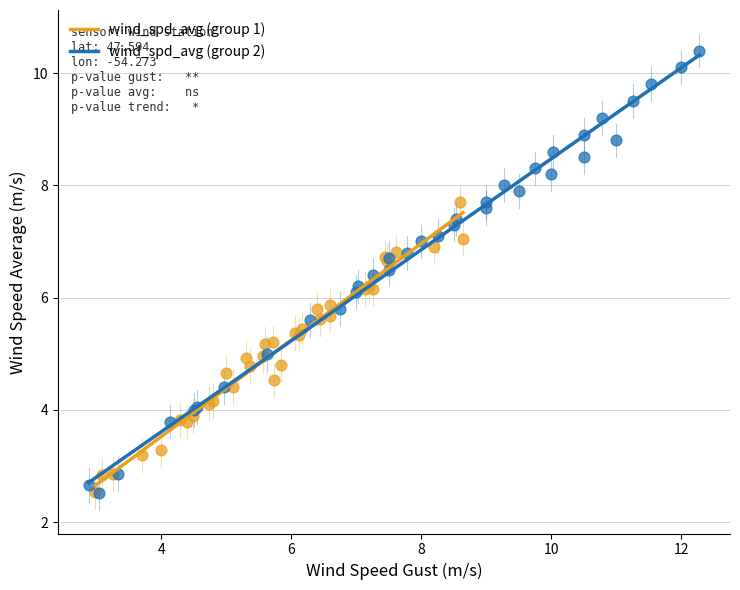

Which series reaches the maximum Y coordinate?

wind_spd_avg (group 2)